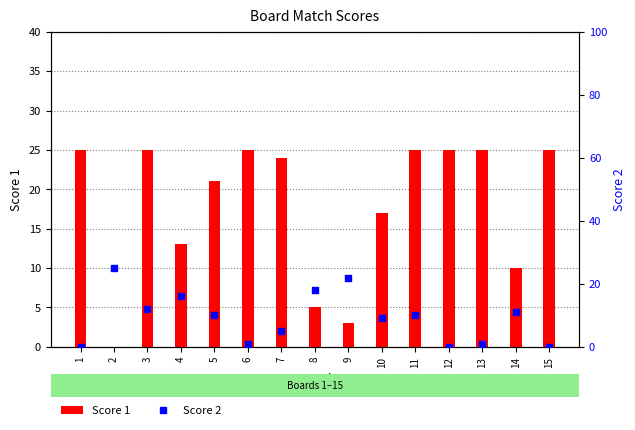

Which series contains the lowest Y value?

Score 1